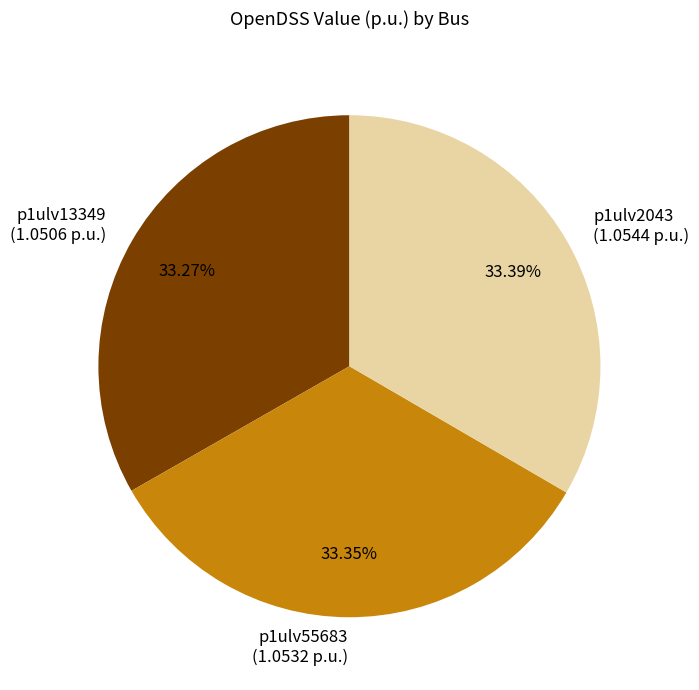

Does any single category account for the majority?

No